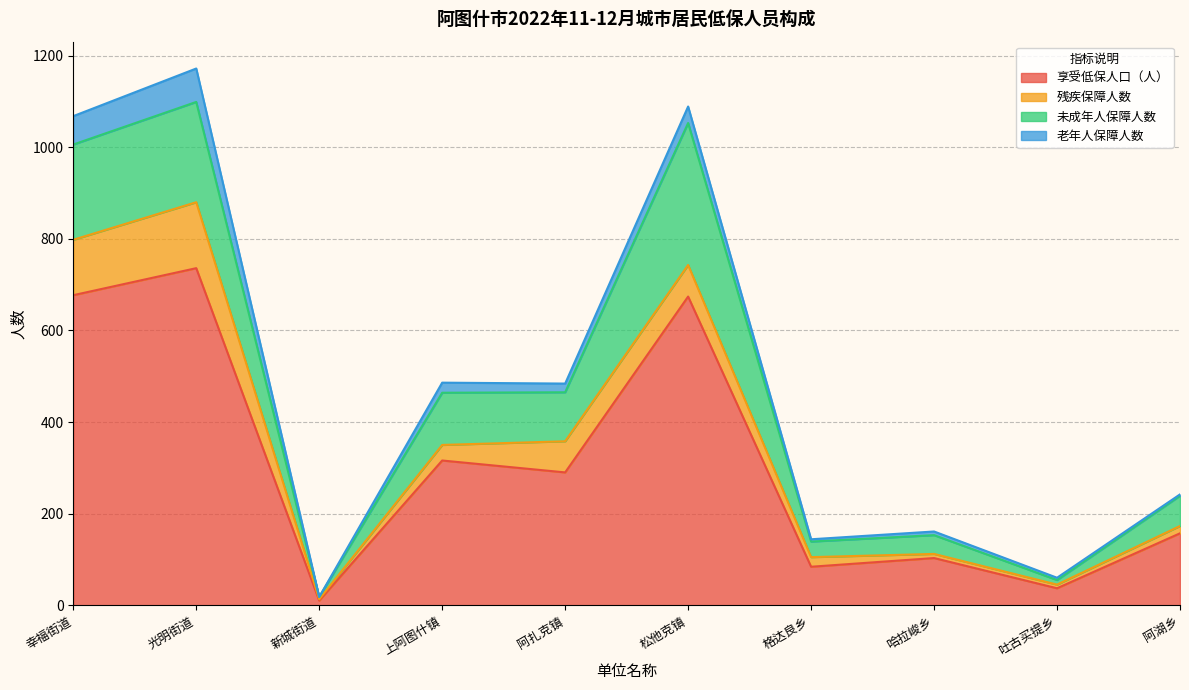

How many interior local peaks does the 老年人保障人数 series have?

4